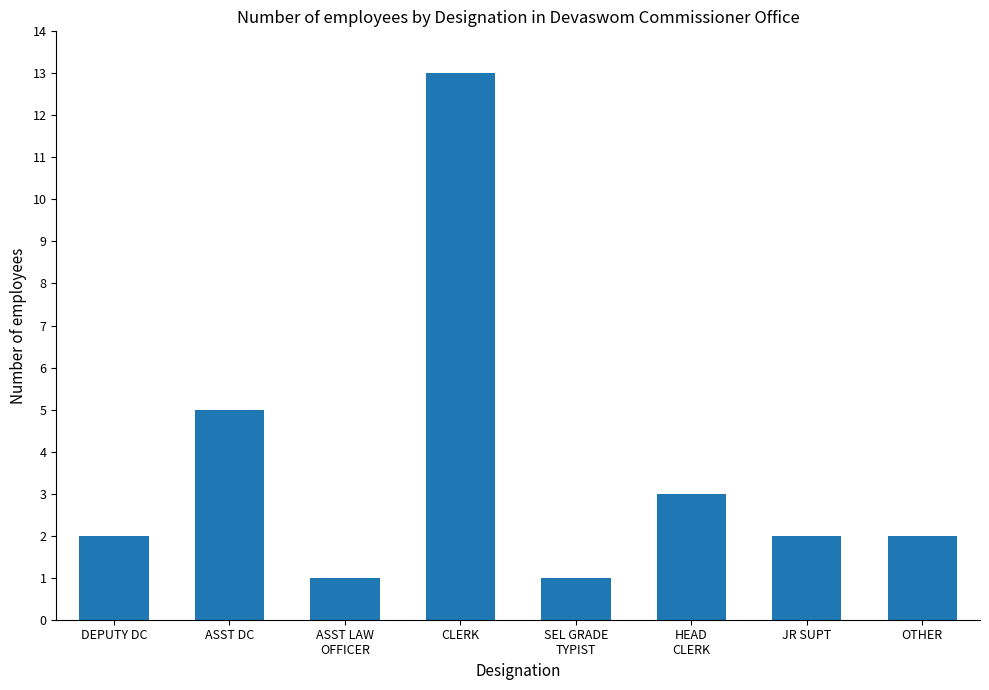

Reading right to left, list all the values displayed in this chart.

OTHER=2	JR SUPT=2	HEAD
CLERK=3	SEL GRADE
TYPIST=1	CLERK=13	ASST LAW
OFFICER=1	ASST DC=5	DEPUTY DC=2